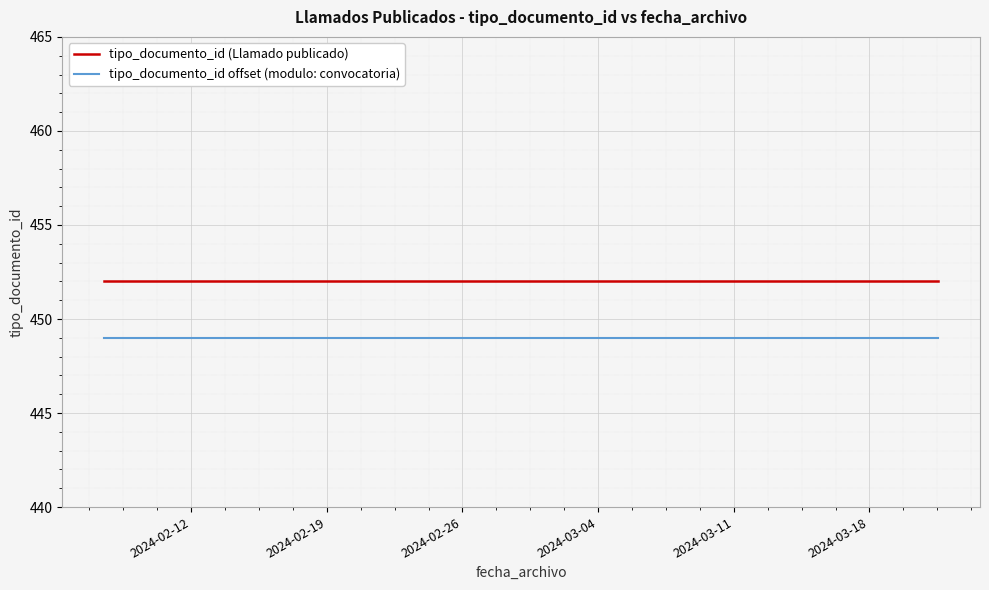

List the series in order of their peak value, highest first.

tipo_documento_id (Llamado publicado), tipo_documento_id offset (modulo: convocatoria)